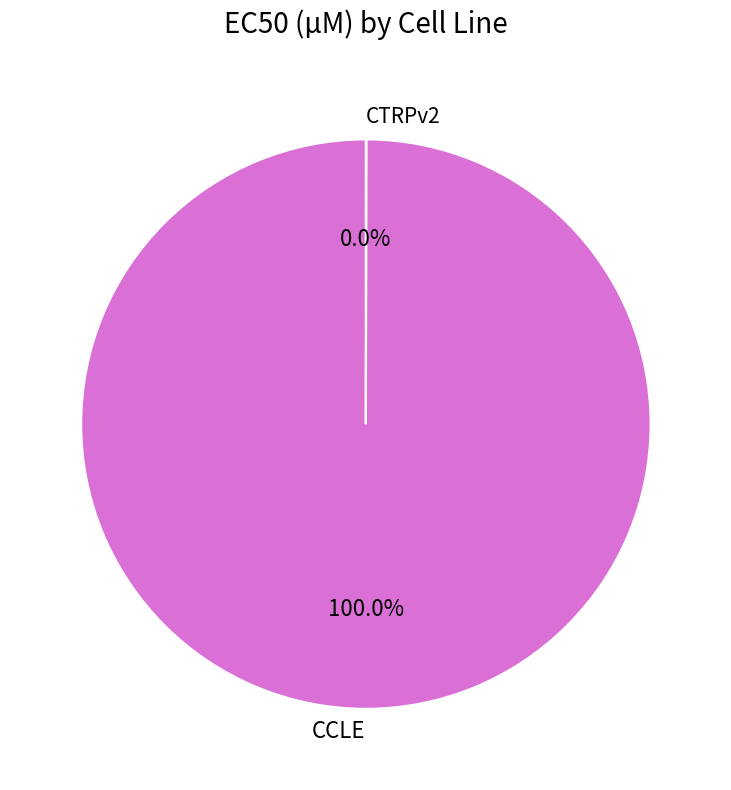

Does CCLE represent more than half of the total?

Yes